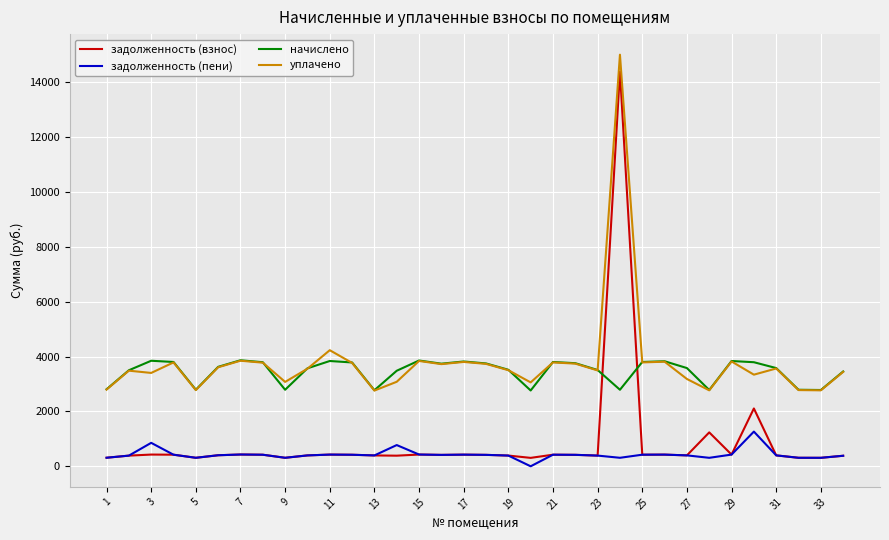

True or false: начислено and задолженность (пени) intersect in this chart.

False